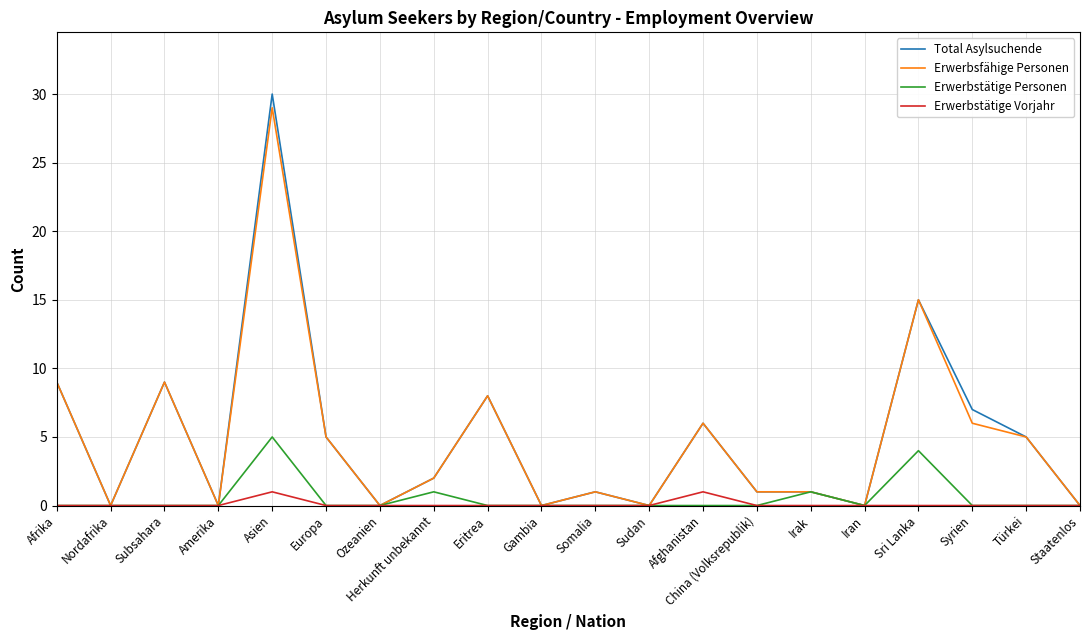

Which label corresponds to the largest value in the chart?

Asien